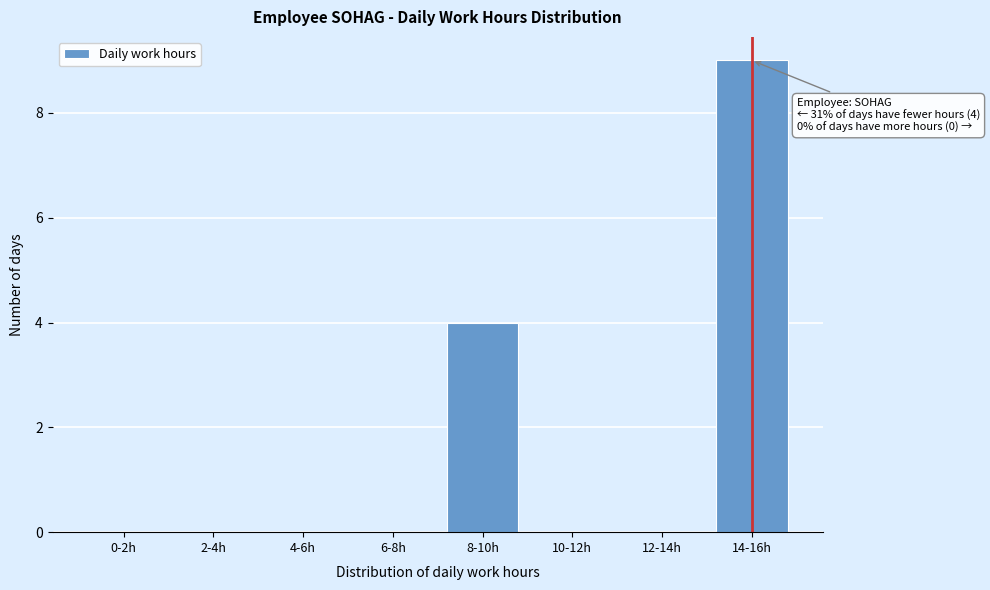

Reading left to right, list all the values displayed in this chart.

0-2h=0	2-4h=0	4-6h=0	6-8h=0	8-10h=4	10-12h=0	12-14h=0	14-16h=9